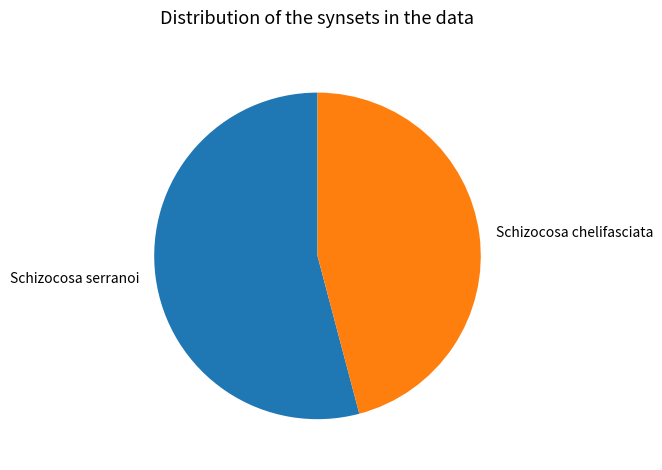

What is the largest slice in the pie chart?

Schizocosa serranoi